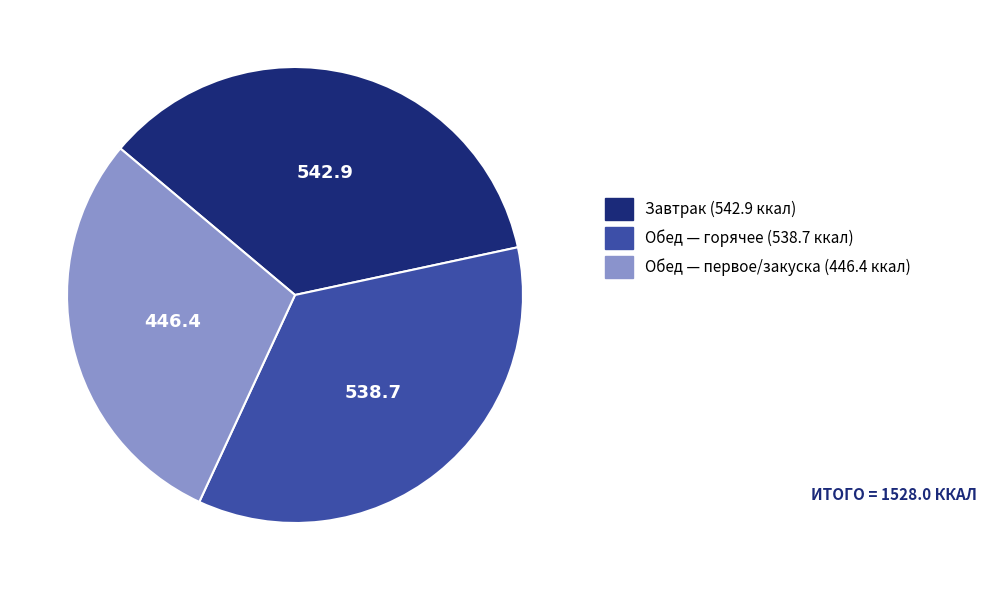

Is there a majority slice in this chart?

No